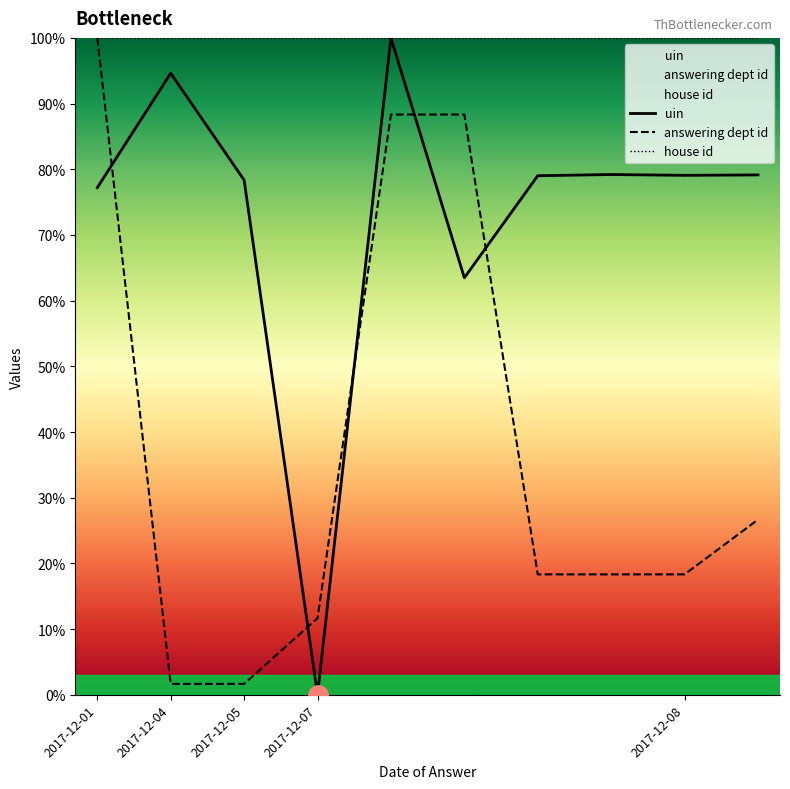

What is the label of the 10th point from the right?

2017-12-01